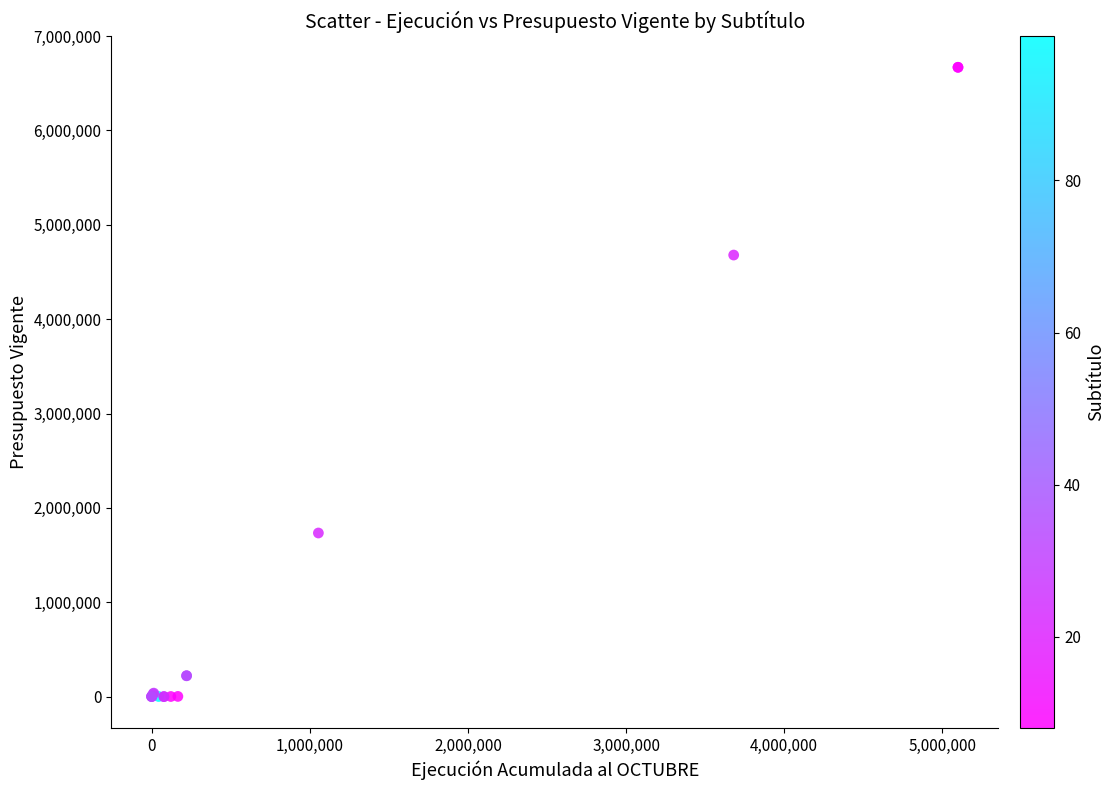

What Y value in the scatter plot is closest to 3334836?

4679788